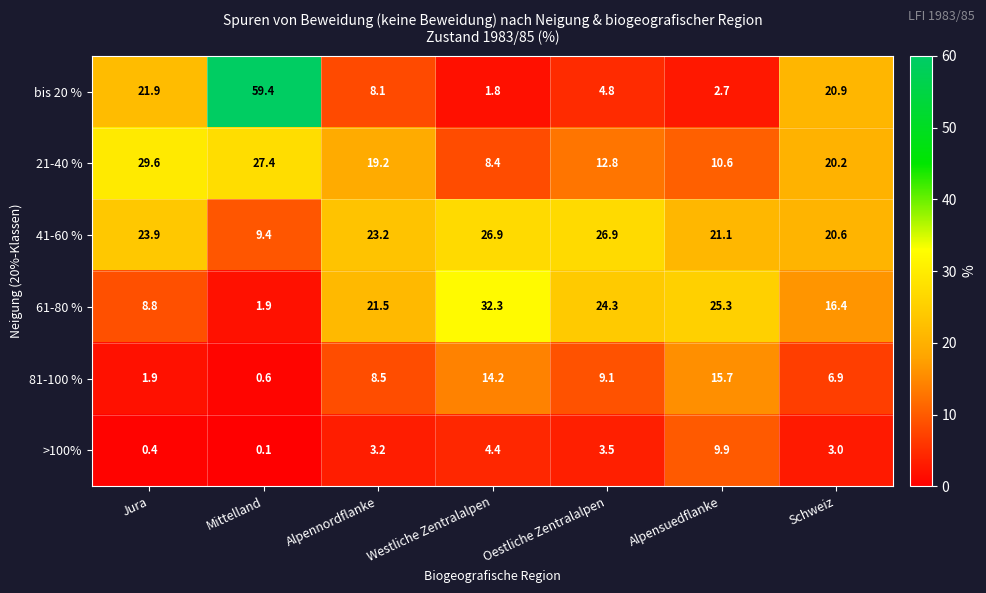

What is the minimum value for 21-40 %?

8.4